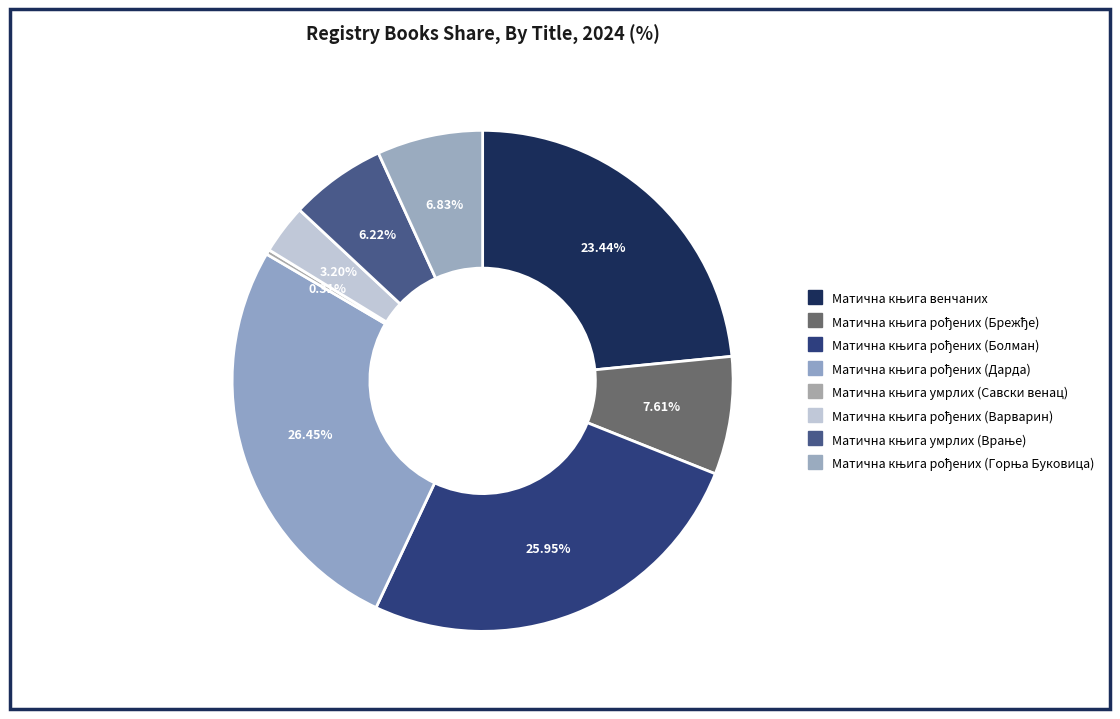

What is the largest slice in the pie chart?

Матична књига рођених (Дарда)